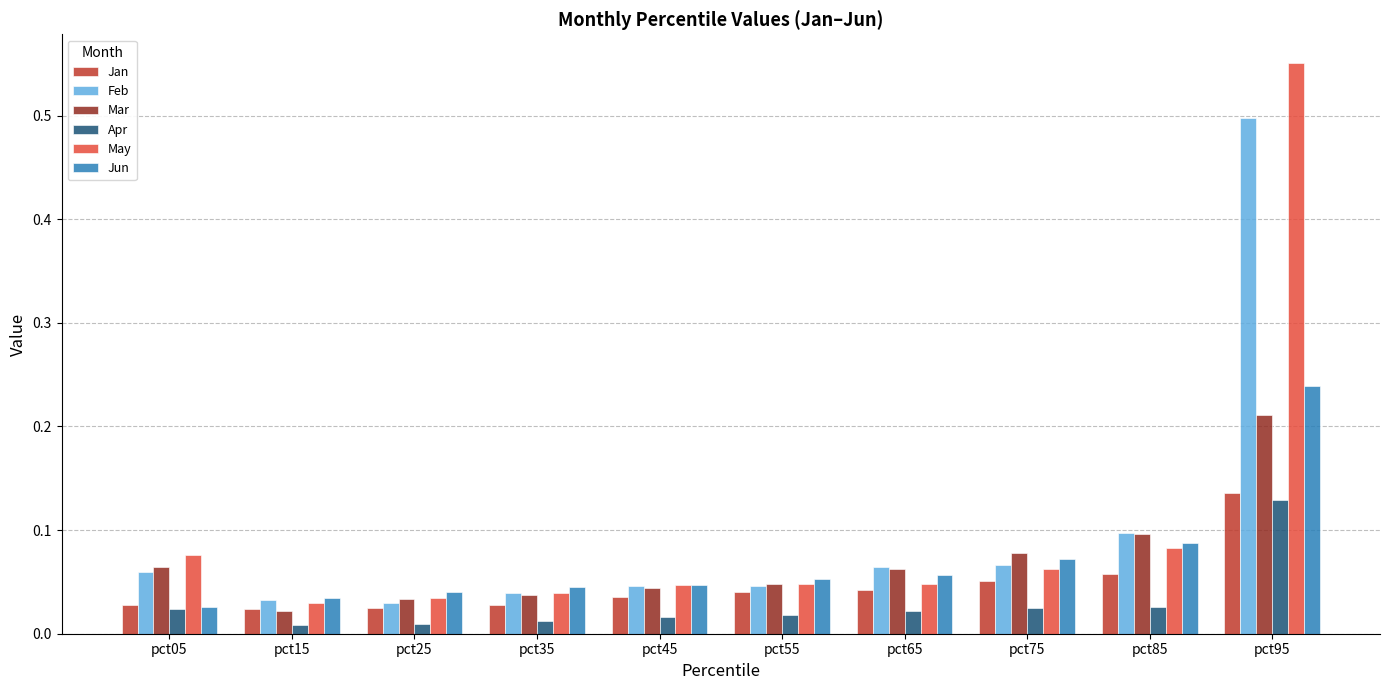

What is the difference between the Feb values at pct95 and pct85?

0.4